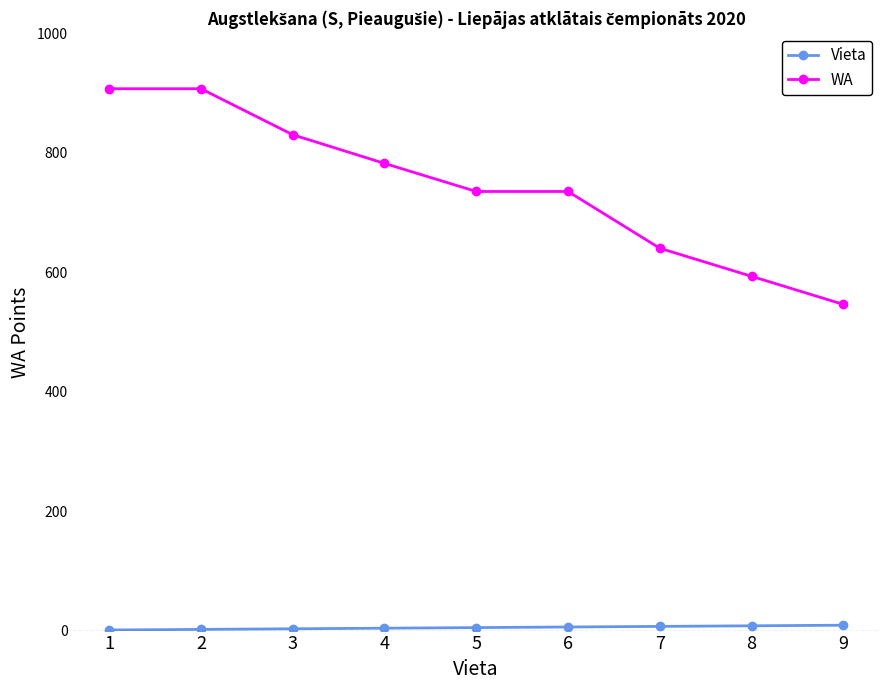

Which series changed the most between 1 and 4?

WA